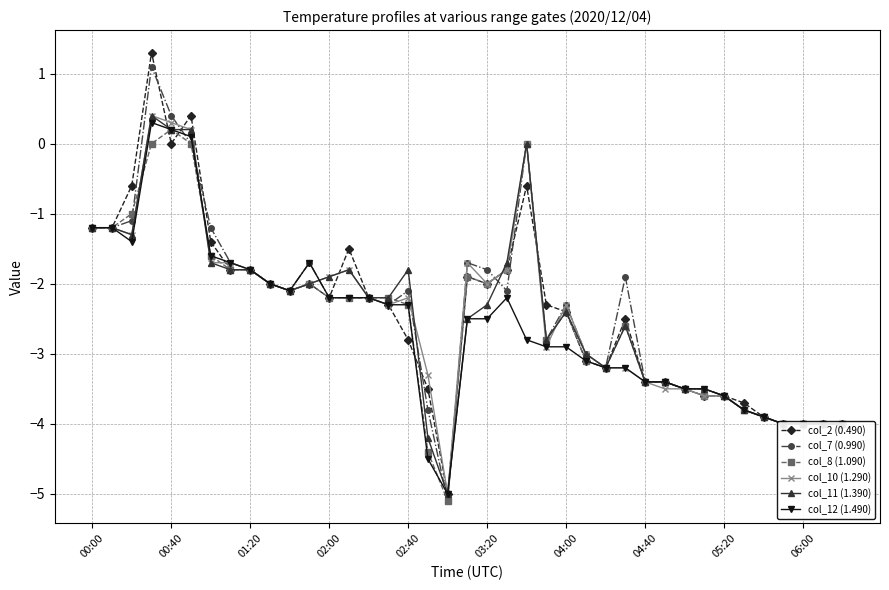

True or false: col_7 (0.990) has more than 1 points higher than both neighbors.

True